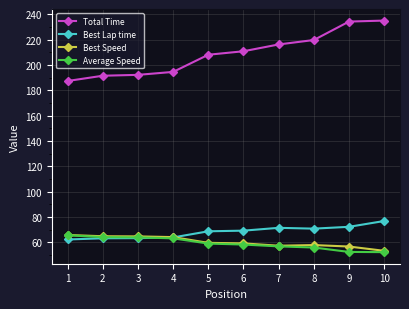

Which series has the largest range (max minus min)?

Total Time